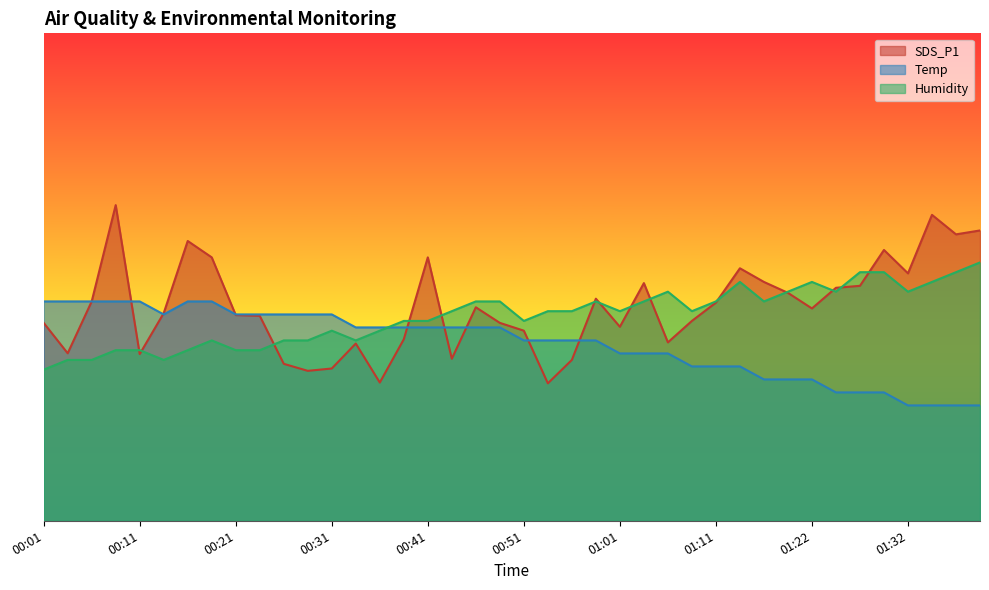

What is the sum of all Humidity values?

1680.0